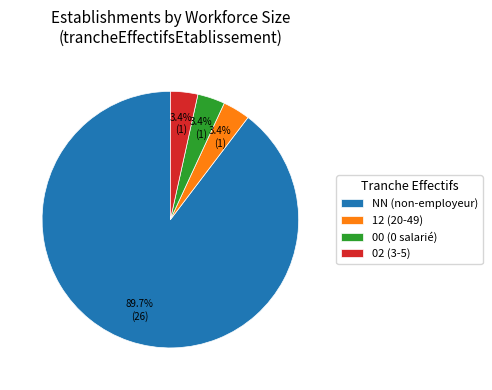

What is the largest slice in the pie chart?

NN (non-employeur)